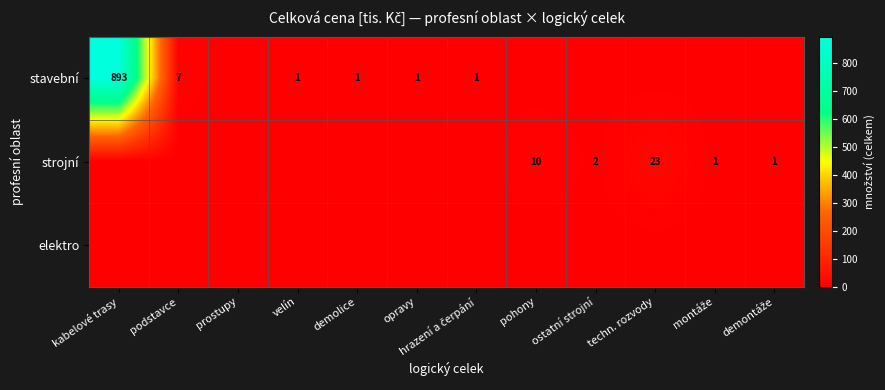

True or false: strojní has a value of 23 at techn. rozvody.

True